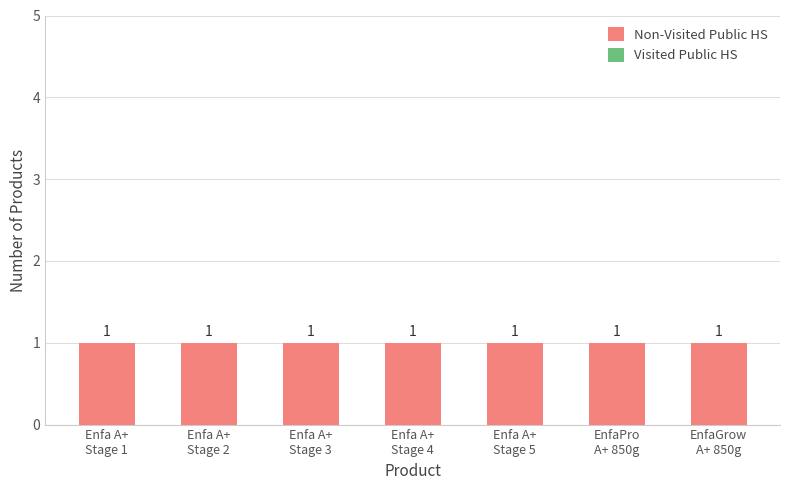

What is the label of the 6th bar from the right?

Enfa A+
Stage 2